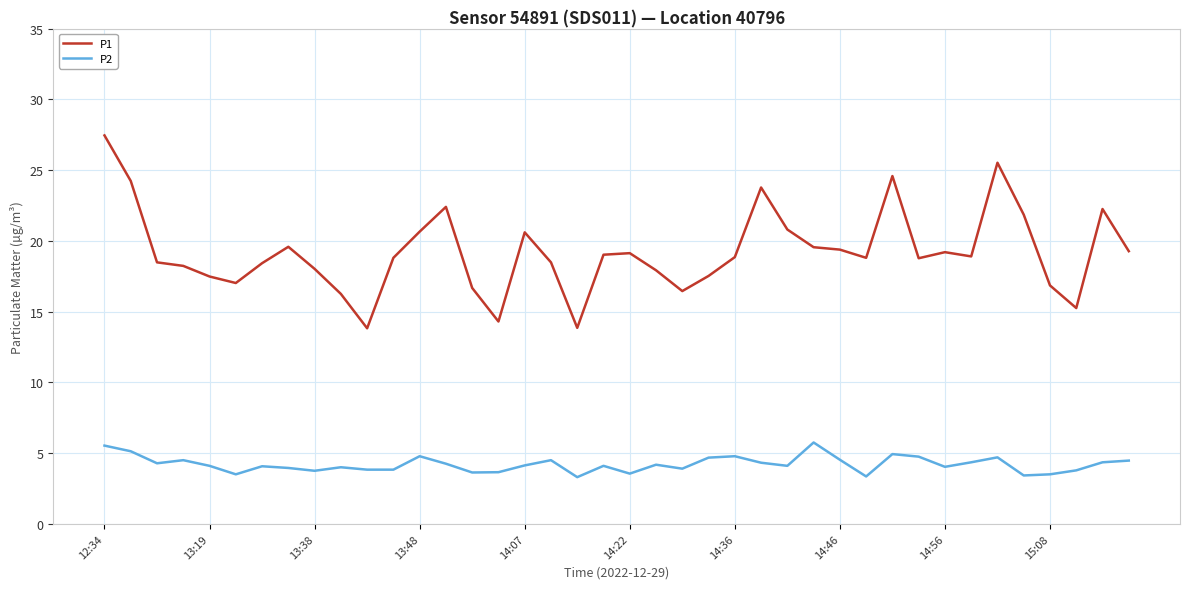

What is the lowest value of the P1 series?

13.8